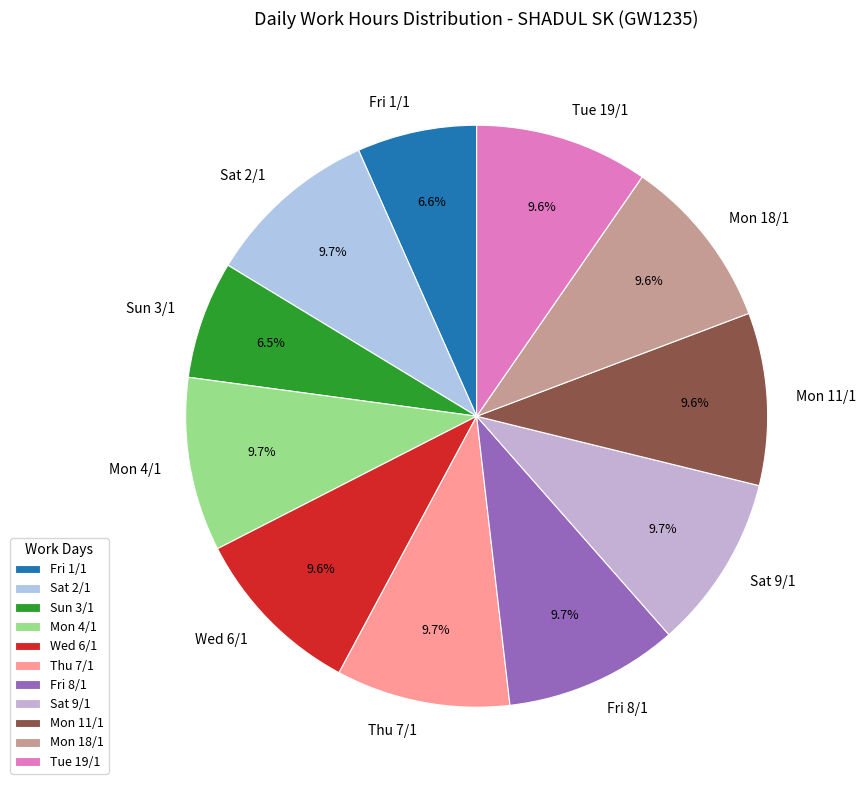

What portion of the pie excludes Mon 4/1?

90.3%